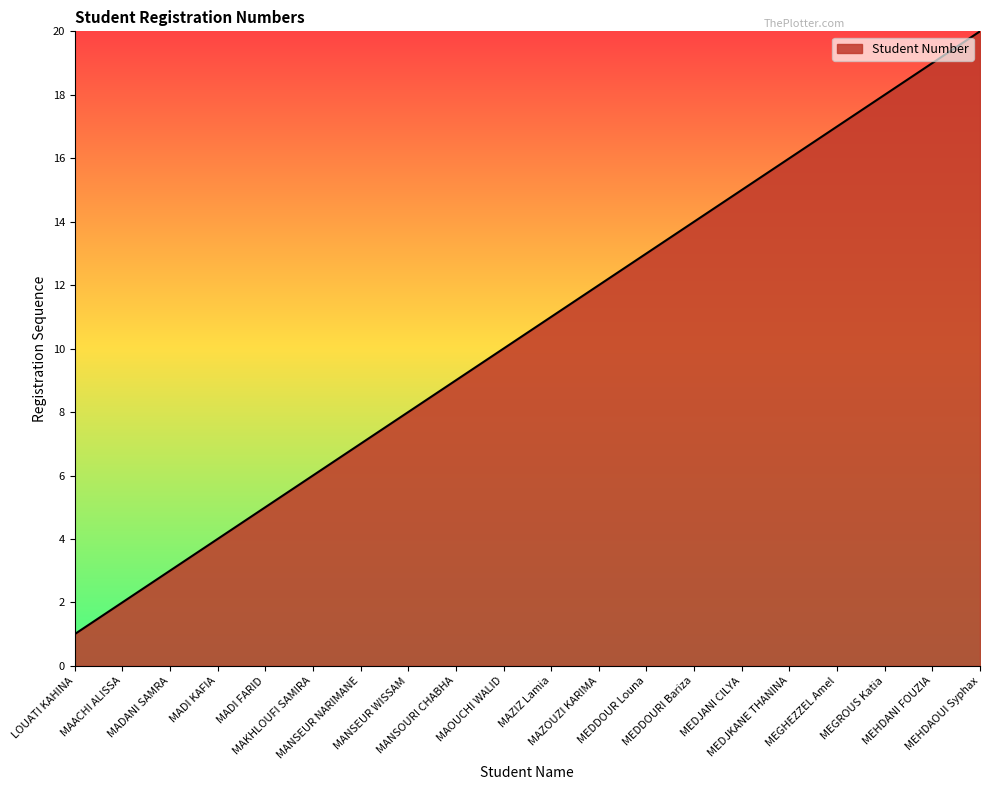

Which label corresponds to the smallest value in the chart?

LOUATI KAHINA